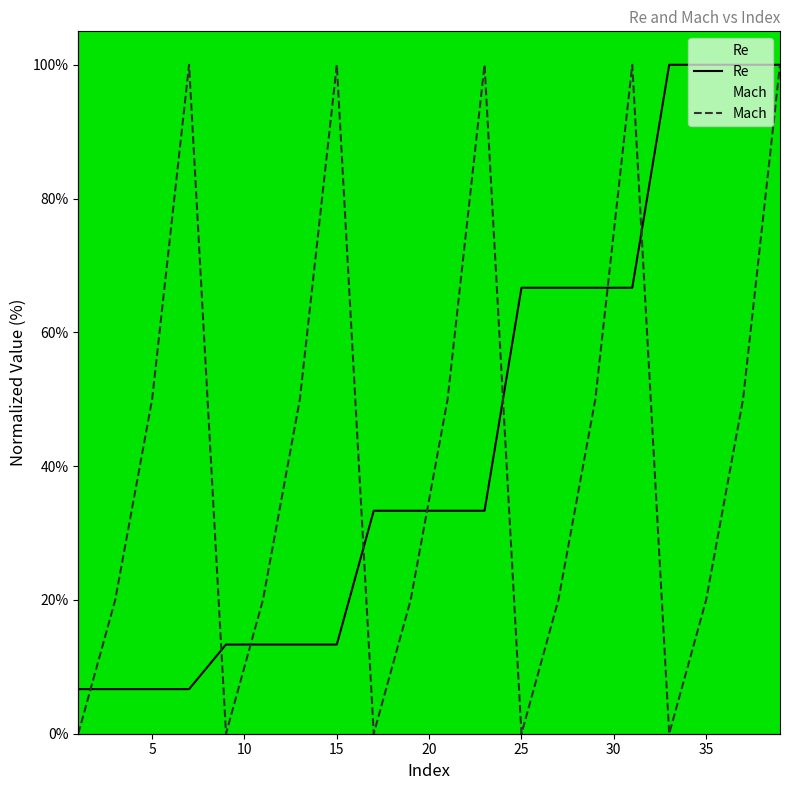

Which series ends up on top after the final intersection of Mach and Re?

Re